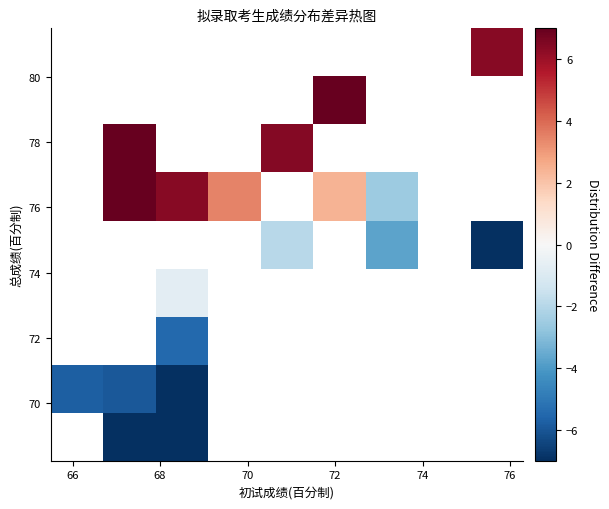

Between 2 and 0, which is larger?

2